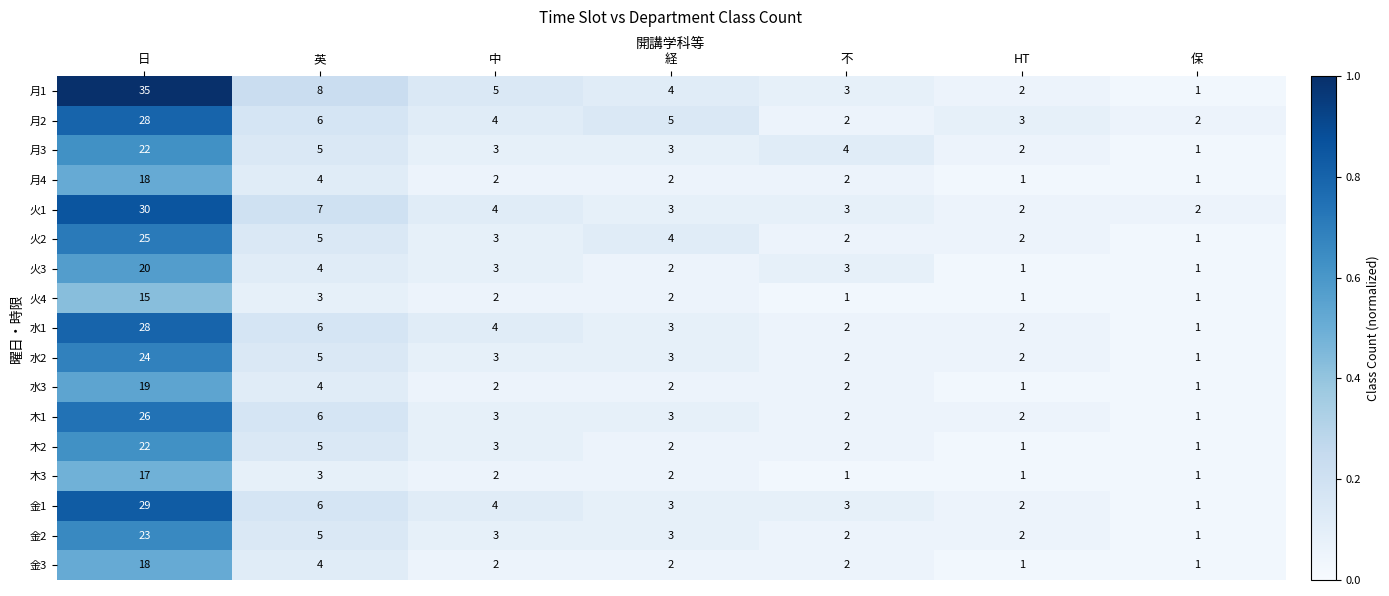

Is it true that 木3 equals 17 at 日?

True